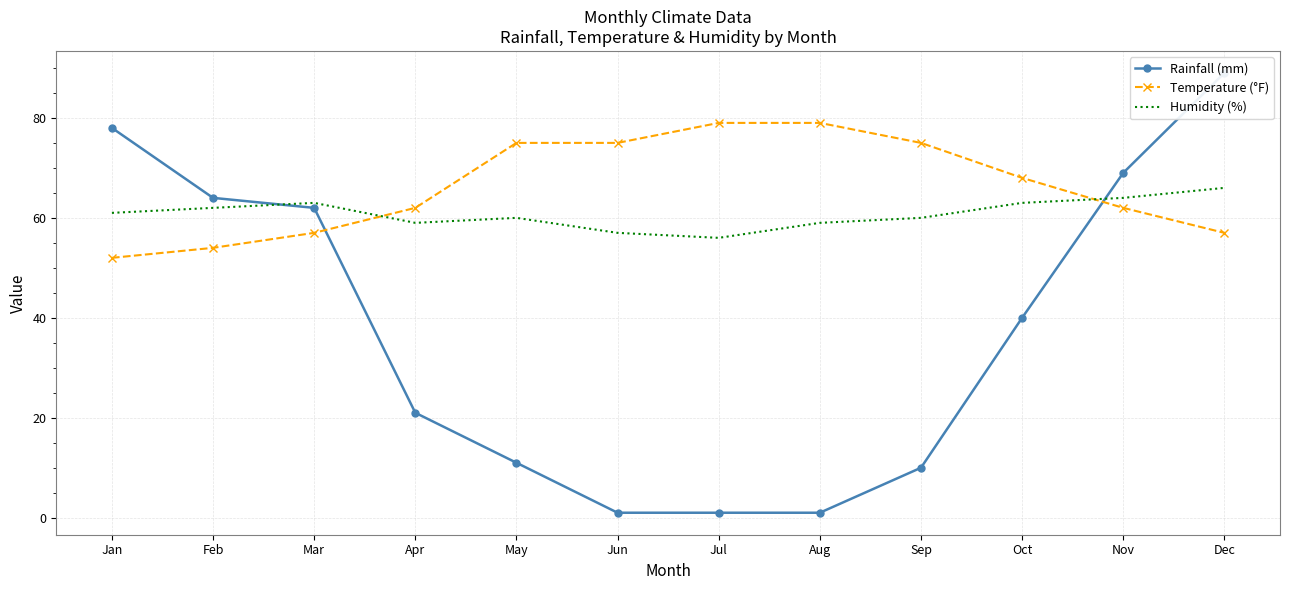

How many times do Humidity (%) and Temperature (°F) cross each other?

2